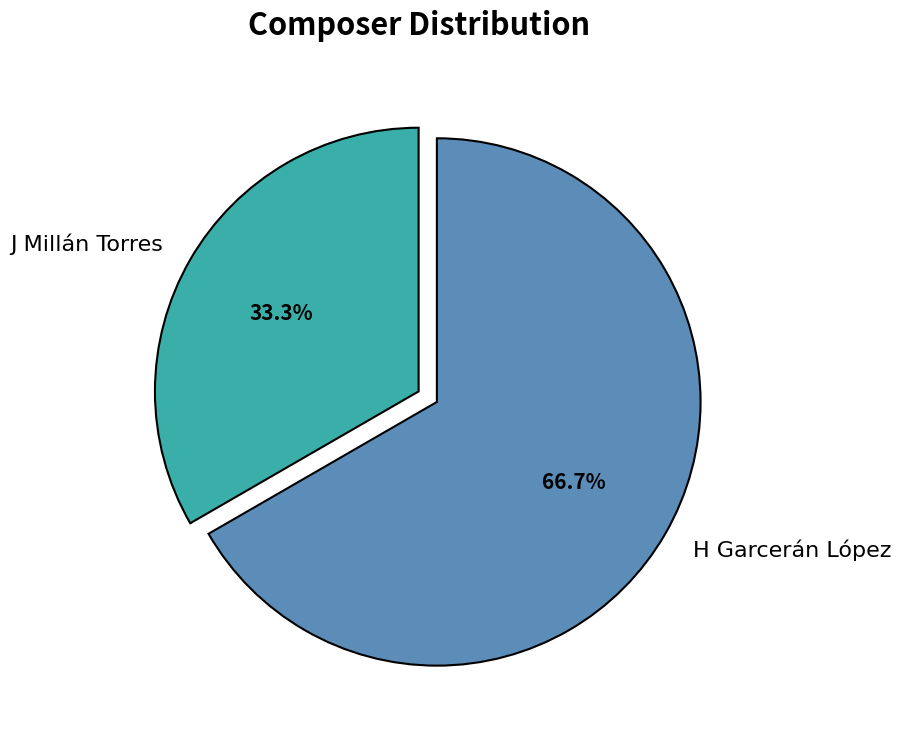

What percentage is the H Garcerán López slice, to the nearest percent?

67%